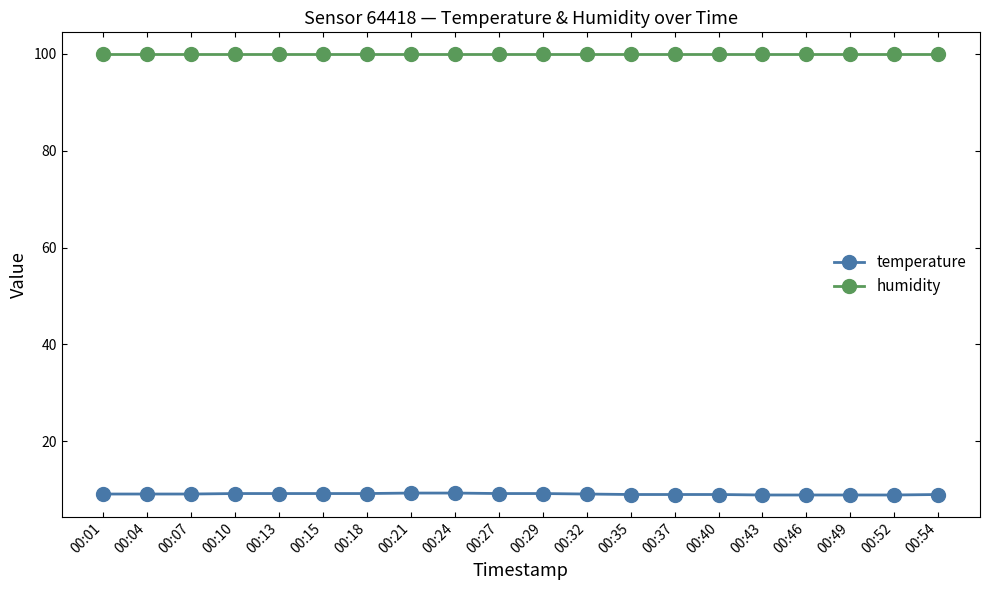

What is the difference between the highest and lowest values at 00:13?

90.7